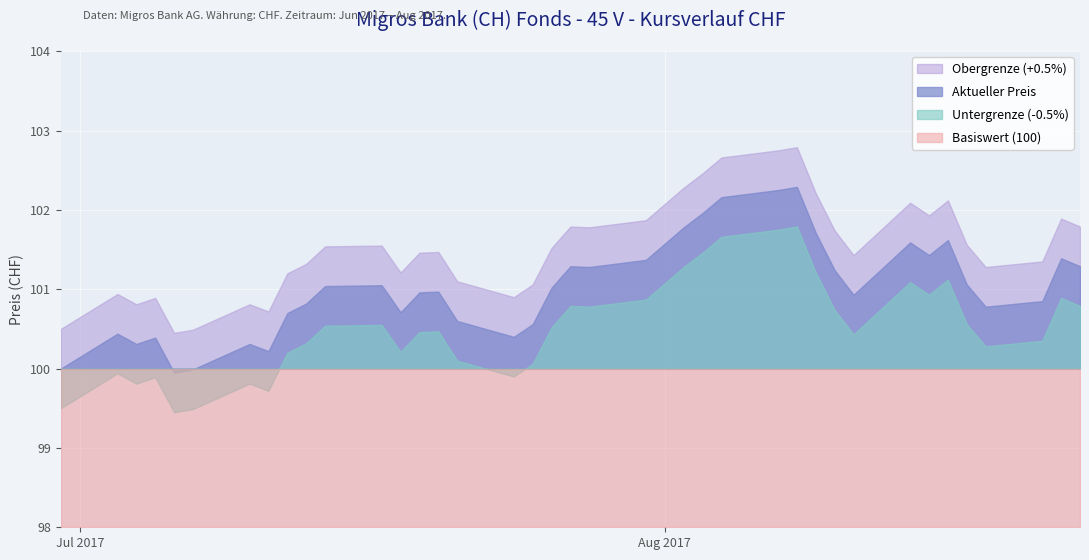

List the series in order of their peak value, highest first.

Obergrenze (+0.5%), Aktueller Preis, Untergrenze (-0.5%), Basiswert (100)